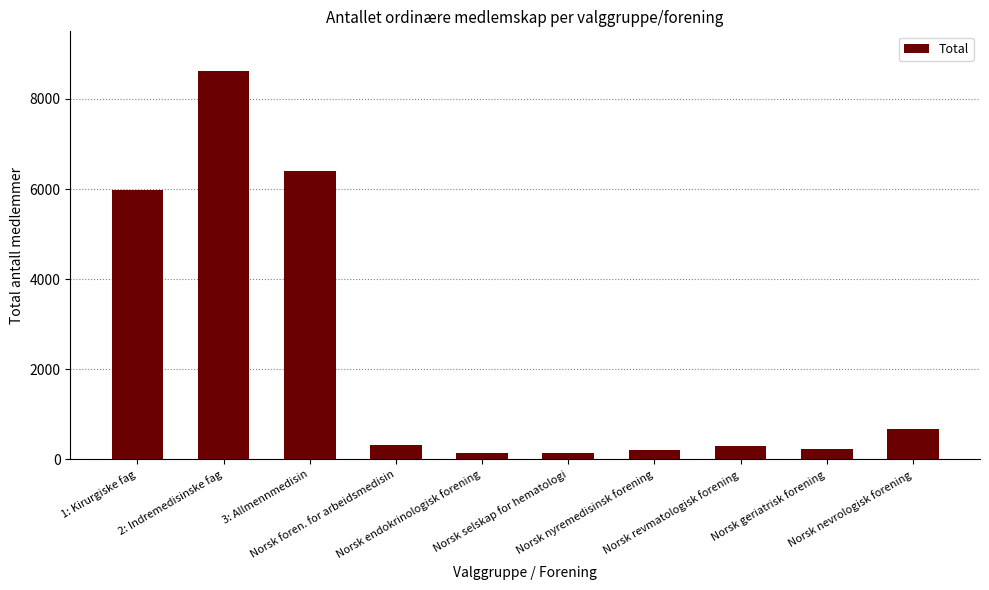

What is the ratio of the value at Norsk selskap for hematologi to the value at Norsk endokrinologisk forening?

1.0